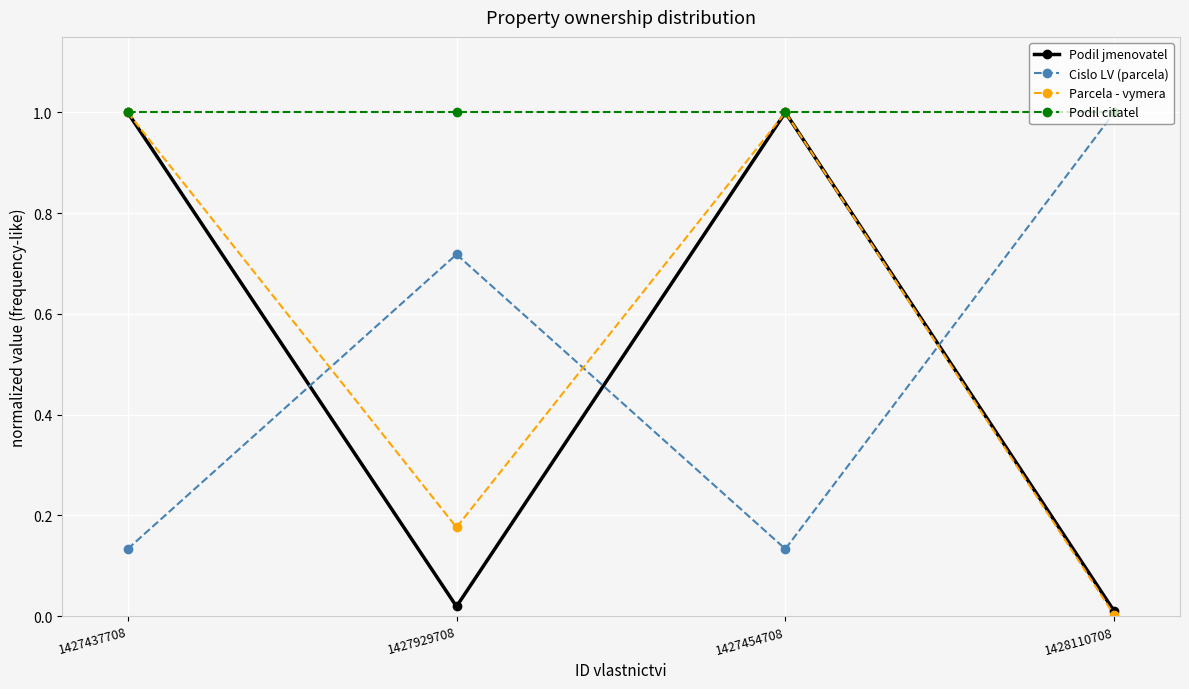

How many interior local valleys does the Cislo LV (parcela) series have?

1